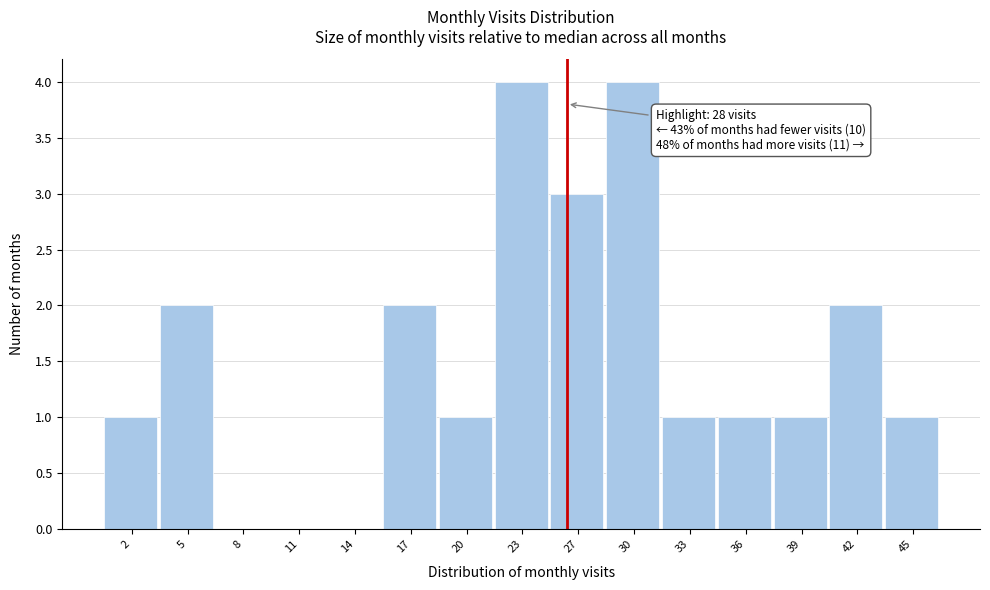

Reading left to right, what are all the values shown in this chart?

2=1	5=2	8=0	11=0	14=0	17=2	20=1	23=4	27=3	30=4	33=1	36=1	39=1	42=2	45=1